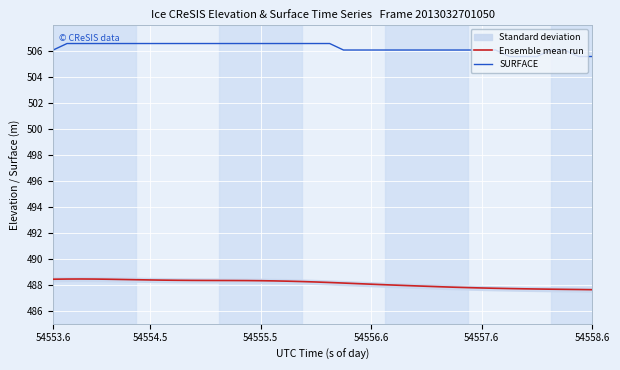

True or false: SURFACE has more than 0 interior local peaks.

False